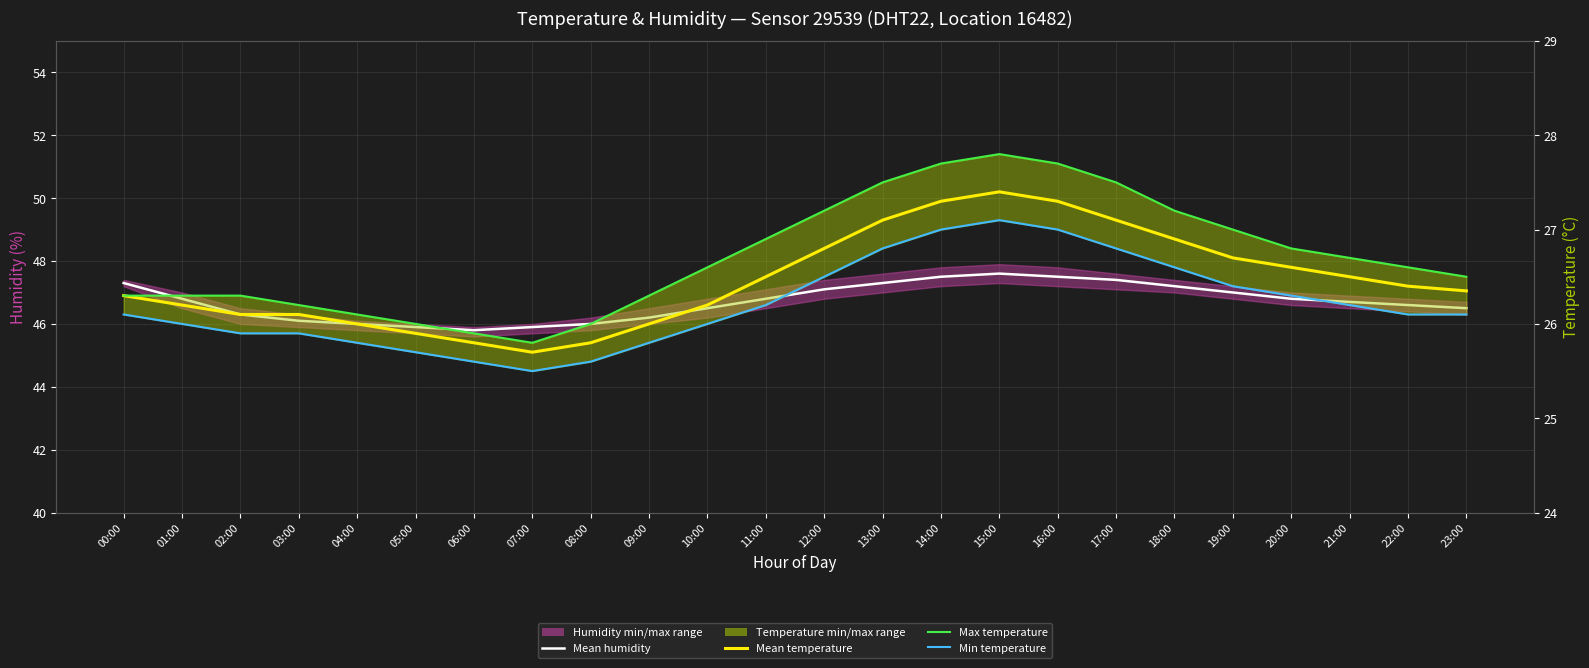

Is the value of Min temperature at 17:00 greater than the value of Mean temperature at 05:00?

Yes